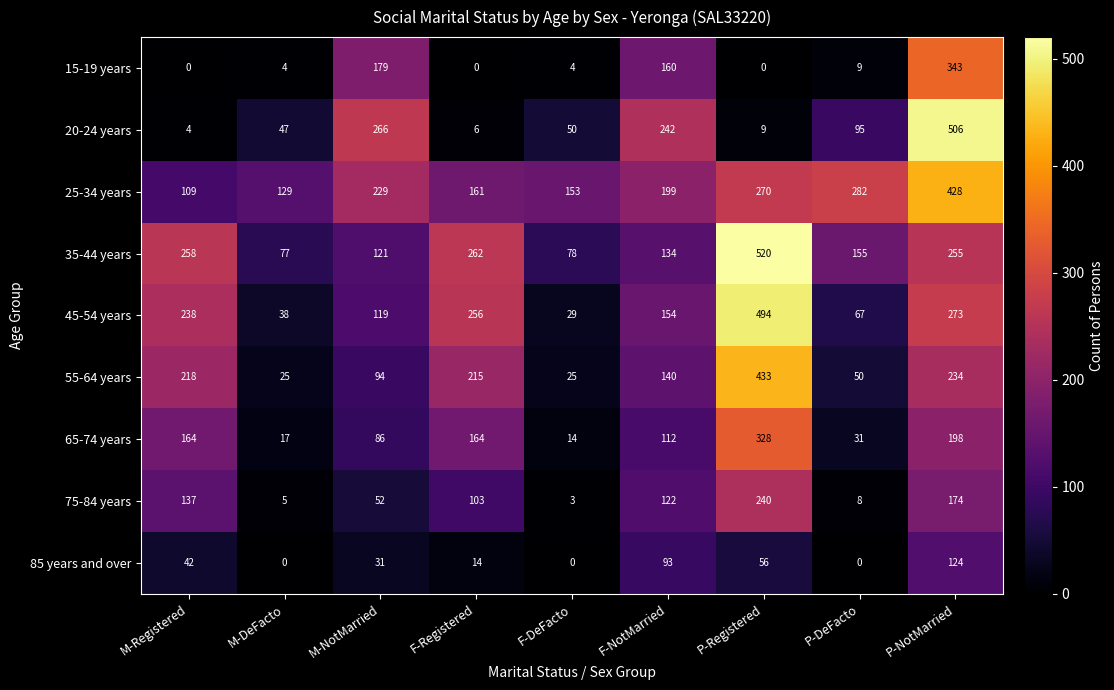

The 15-19 years series shows -143 at M-Registered. True or false?

False